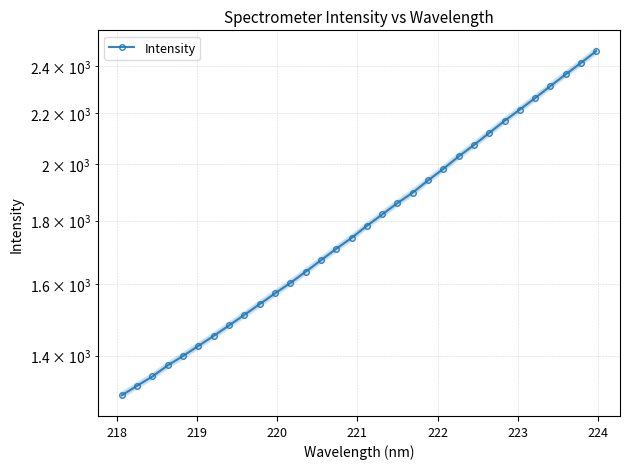

Count the number of data series in this chart.

1